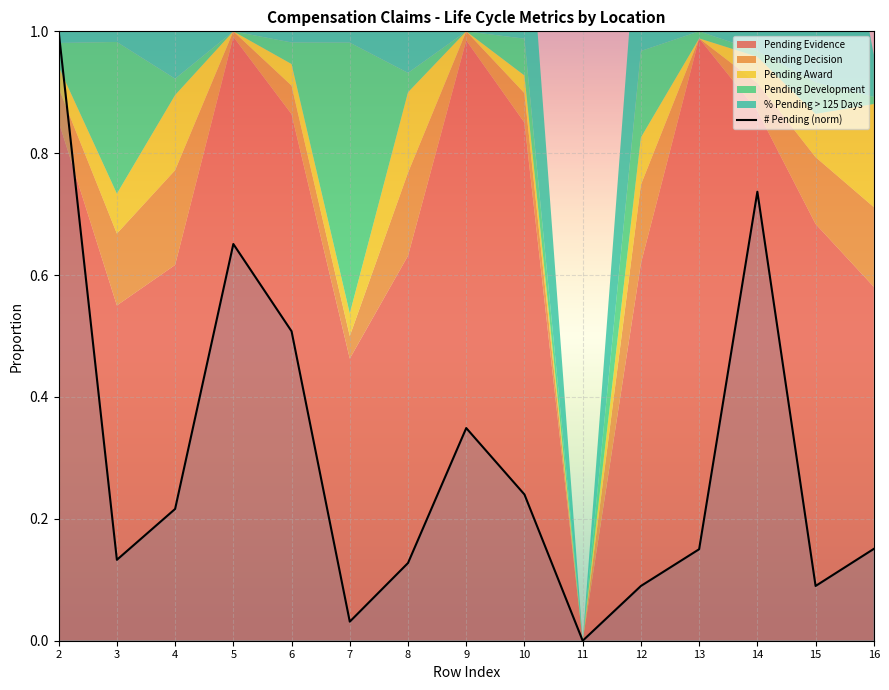

What value does the data have at 6?

0.5